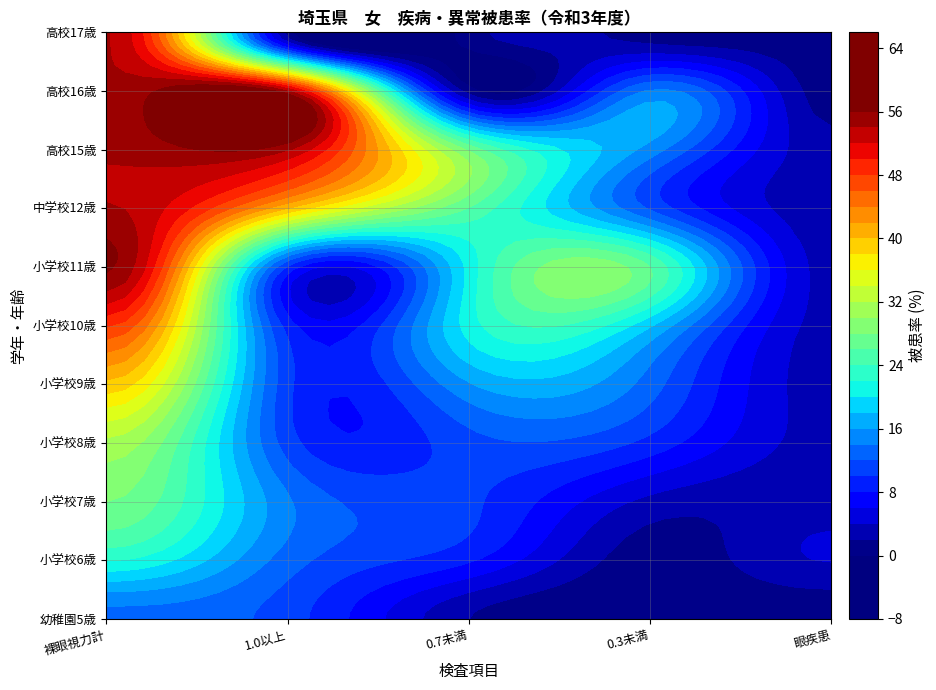

Which series has the widest spread of values?

中学校12歳